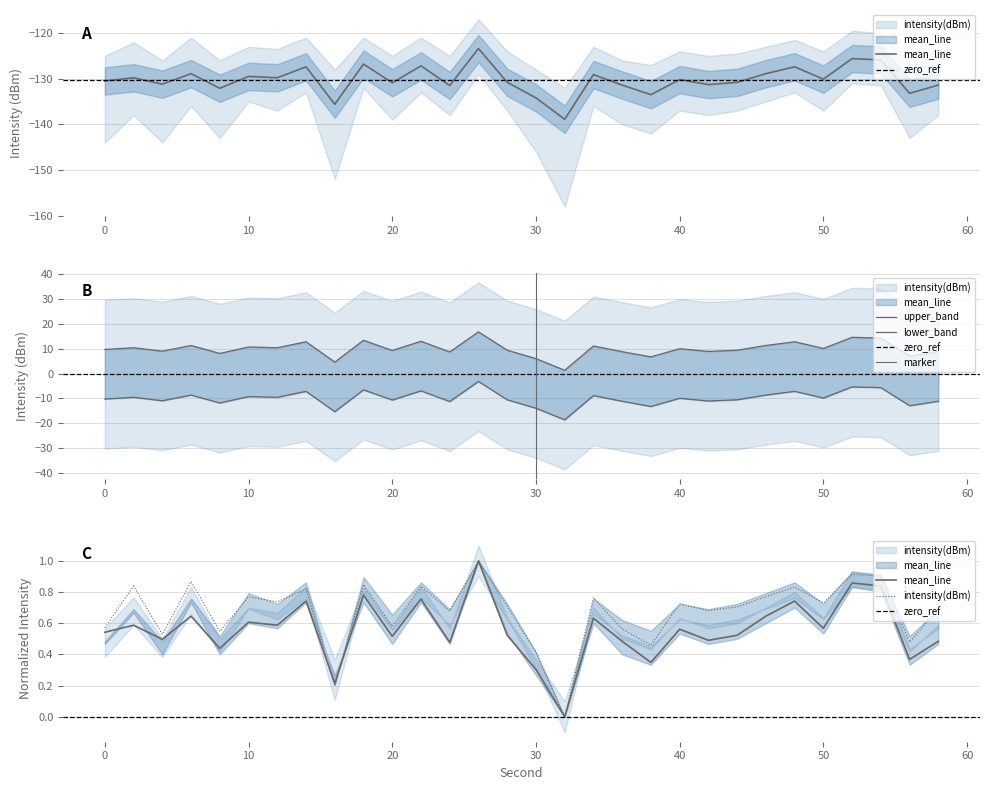

Which series has the largest total across all categories?

upper_band